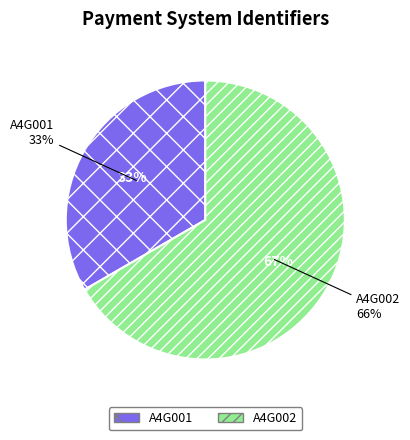

Is there any slice that represents more than half of the pie?

Yes